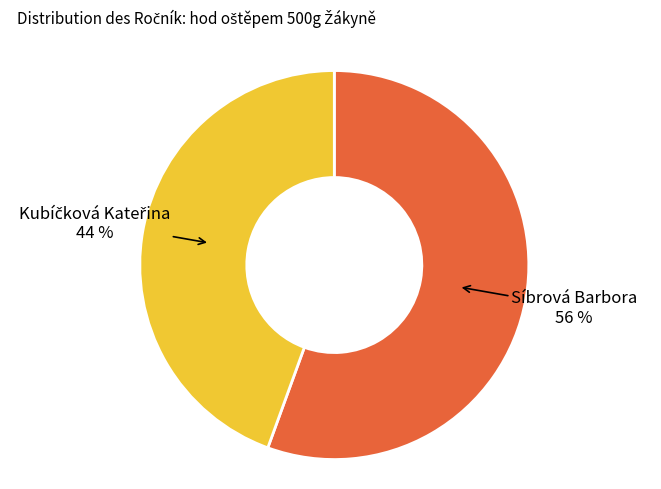

Is there any slice that represents more than half of the pie?

Yes